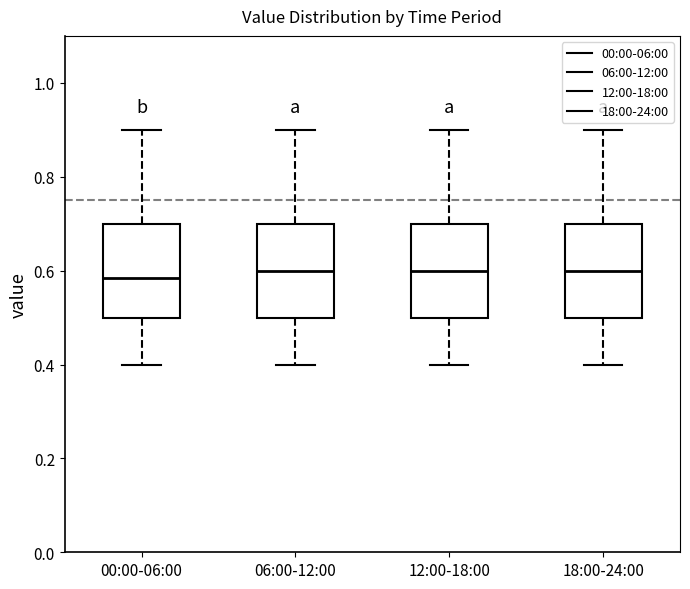

Reading left to right, read every box against the y-axis: the position of its median line, the range the box covers, and the ends of its whiskers. The values are not printed on the chart, so give them approximately, as read against the axis.

00:00-06:00: median 0.58, box 0.50 to 0.70, whiskers 0.40 to 0.90
06:00-12:00: median 0.60, box 0.50 to 0.70, whiskers 0.40 to 0.90
12:00-18:00: median 0.60, box 0.50 to 0.70, whiskers 0.40 to 0.90
18:00-24:00: median 0.60, box 0.50 to 0.70, whiskers 0.40 to 0.90